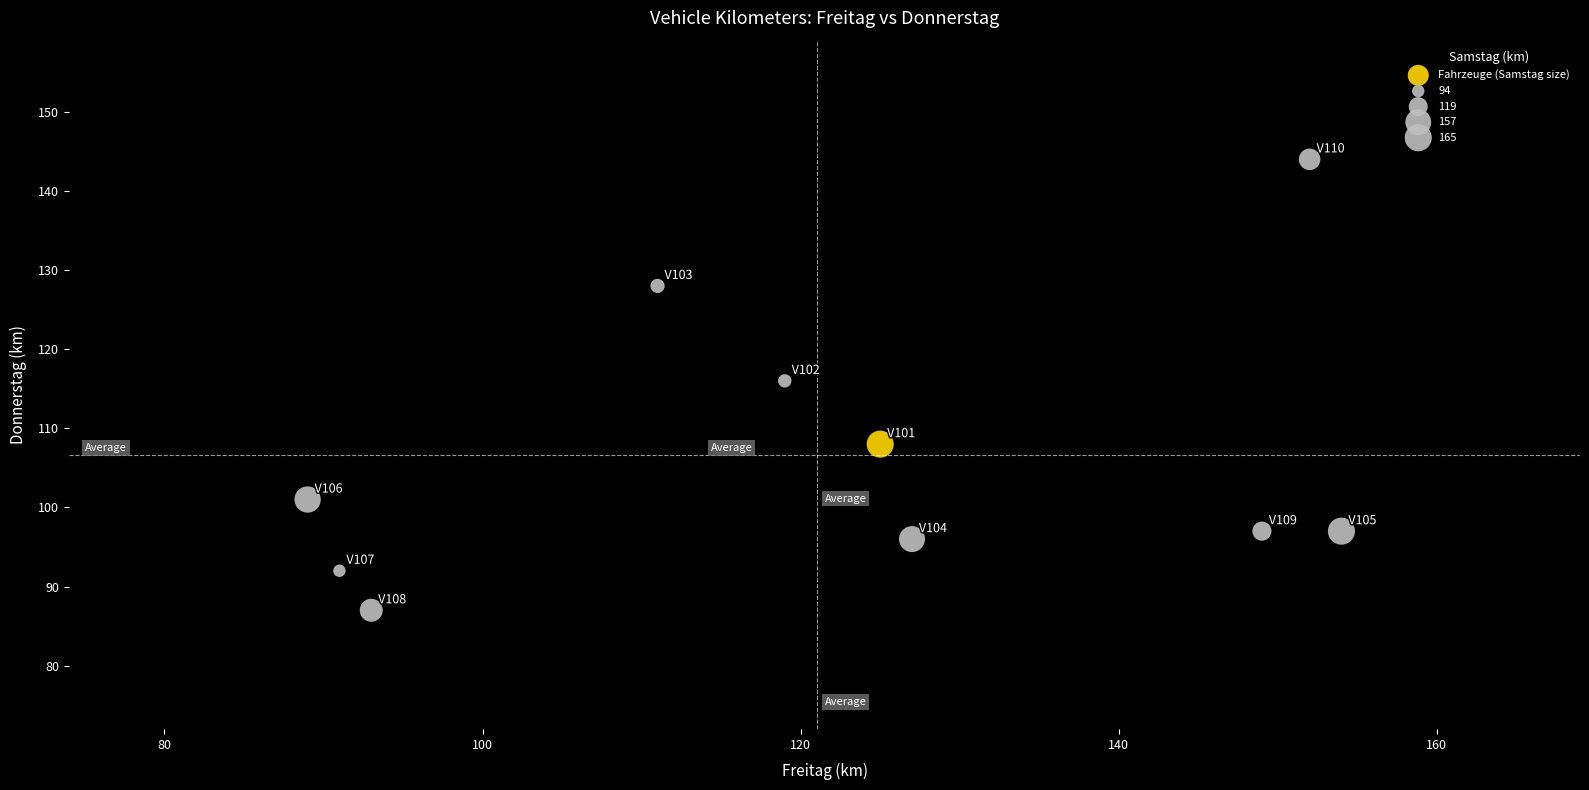

What is the range of Y values (max minus min)?

57